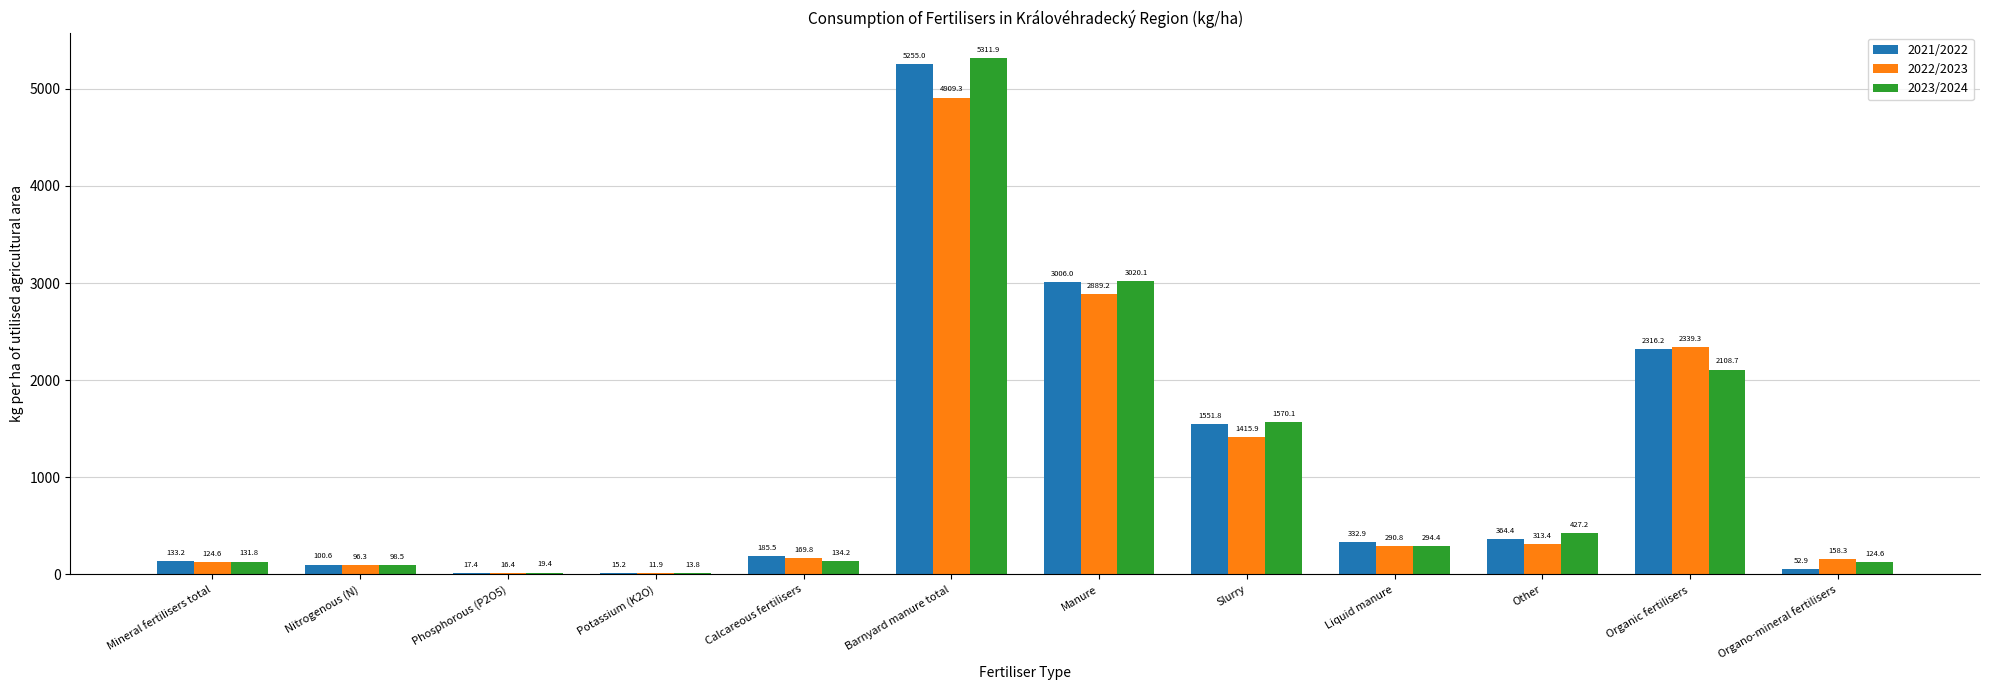

Which series has the largest total across all categories?

2021/2022